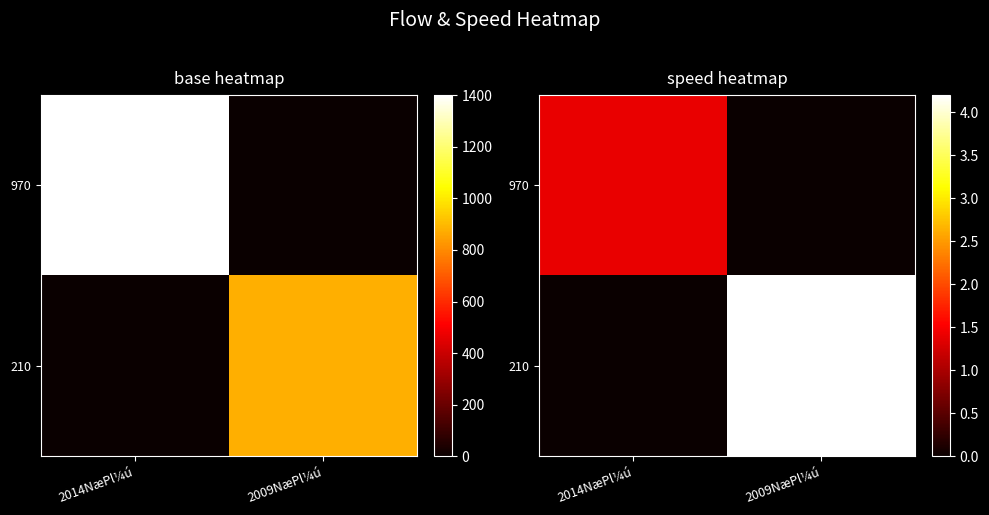

Which has a higher value, 2014NæPl¼ú or 2009NæPl¼ú?

2014NæPl¼ú